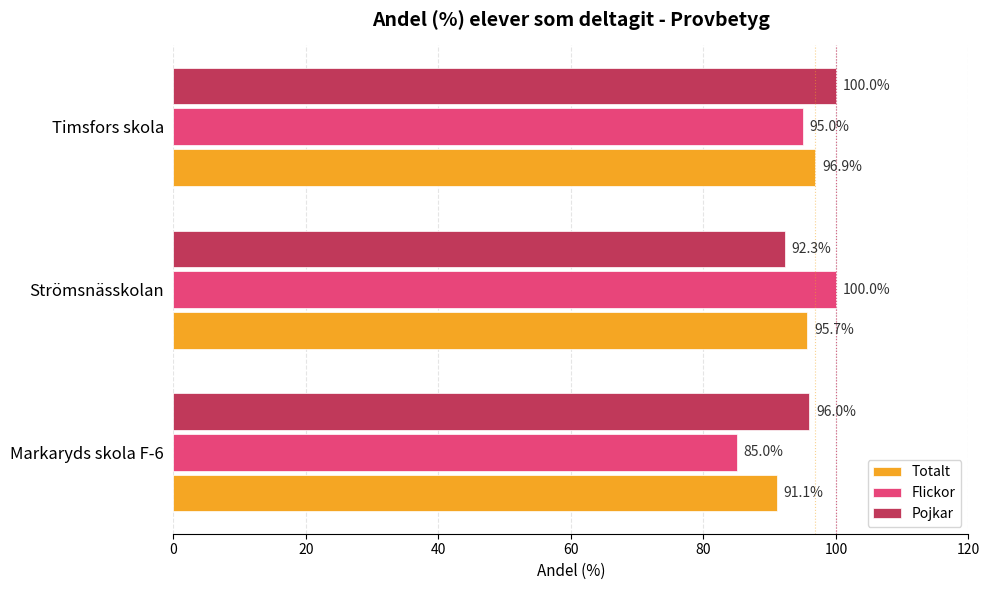

Rank the categories by Flickor value from lowest to highest.

Markaryds skola F-6, Timsfors skola, Strömsnässkolan